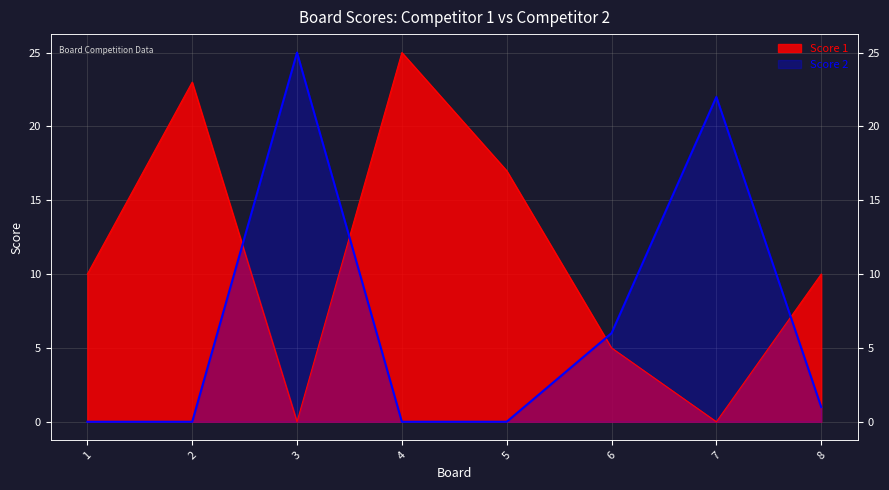

What is the sum of all Score 1 values?

90